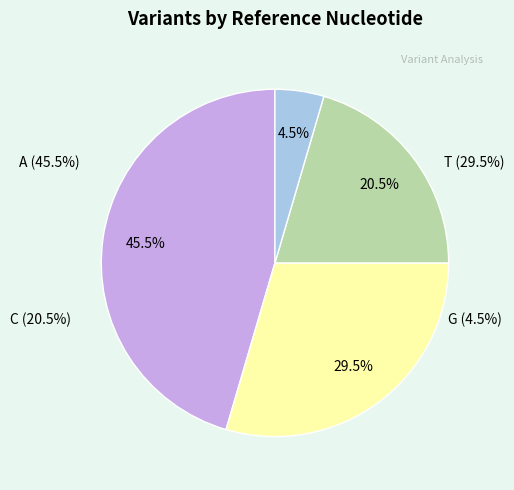

To the nearest percent, what percentage of the pie is G?

5%